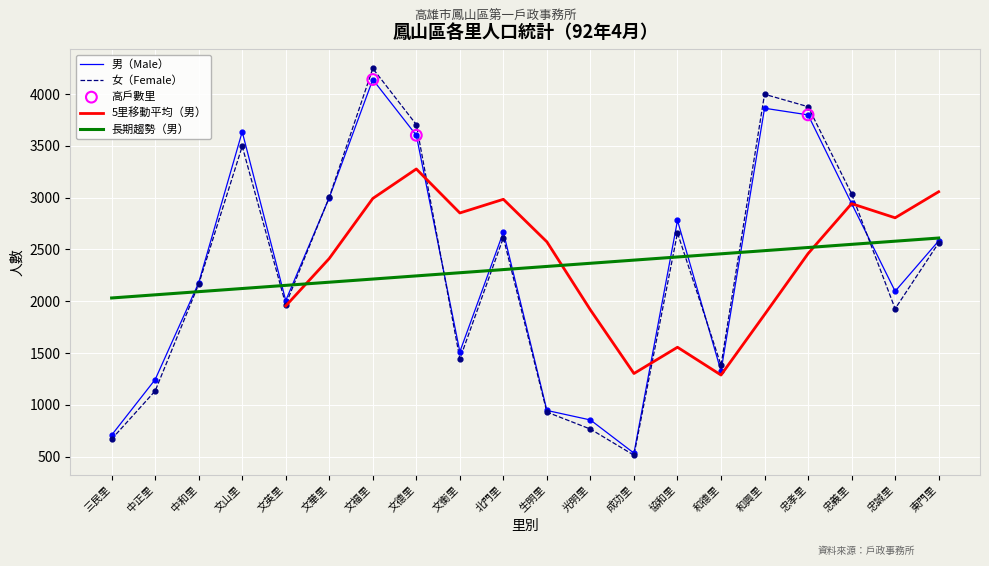

Which series reaches the maximum Y coordinate?

女（Female）